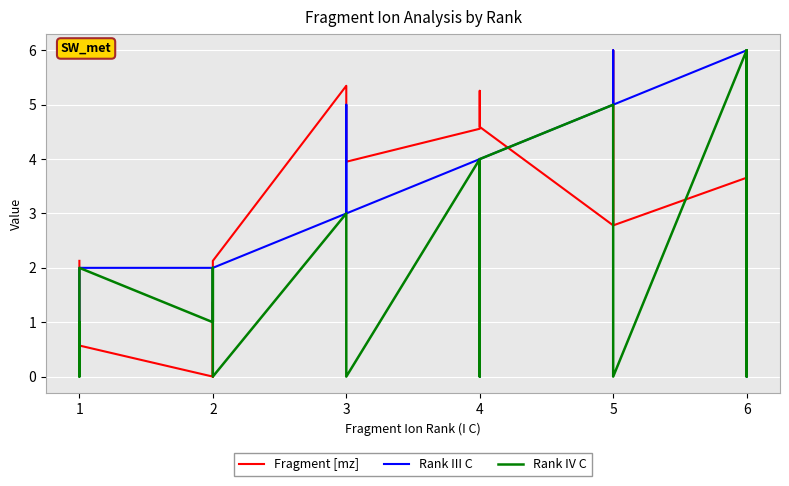

True or false: Rank III C has a value of 1.7 at 1.

False